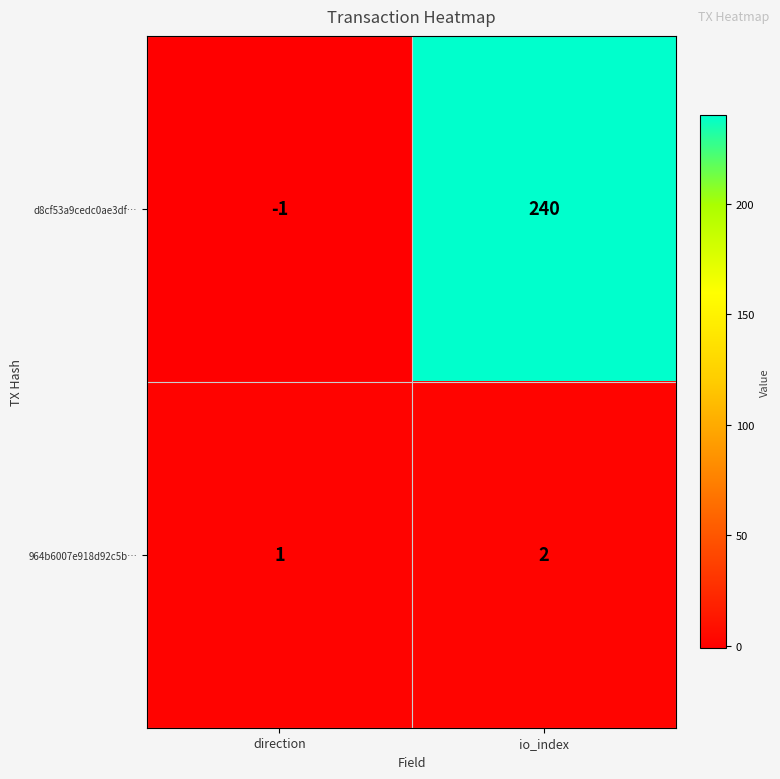

At which category does the chart reach its peak across all series?

io_index